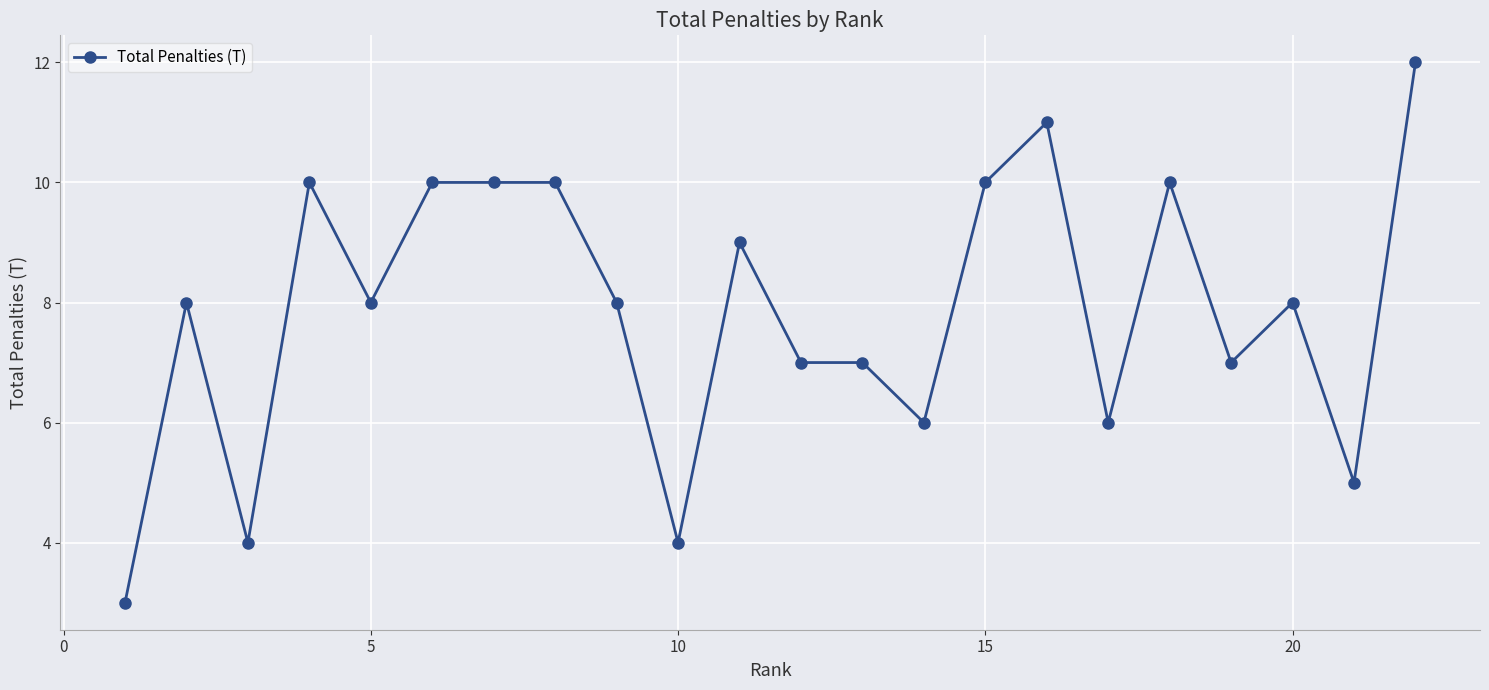

True or false: there are more than 0 points higher than both neighbors.

True